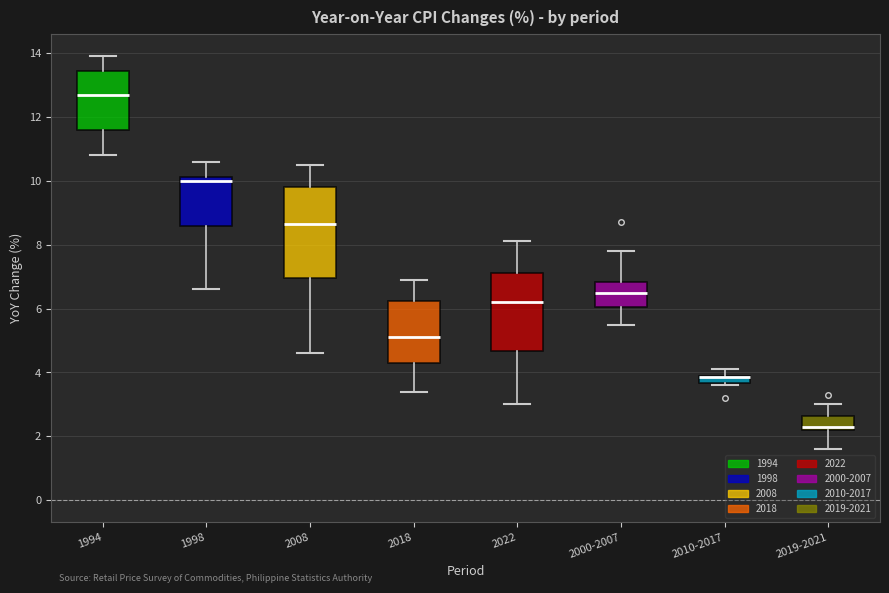

Where does the lower whisker of the box for 2022 end on the y-axis? The values are not printed on the chart, so give them approximately, as read against the axis.

3.0